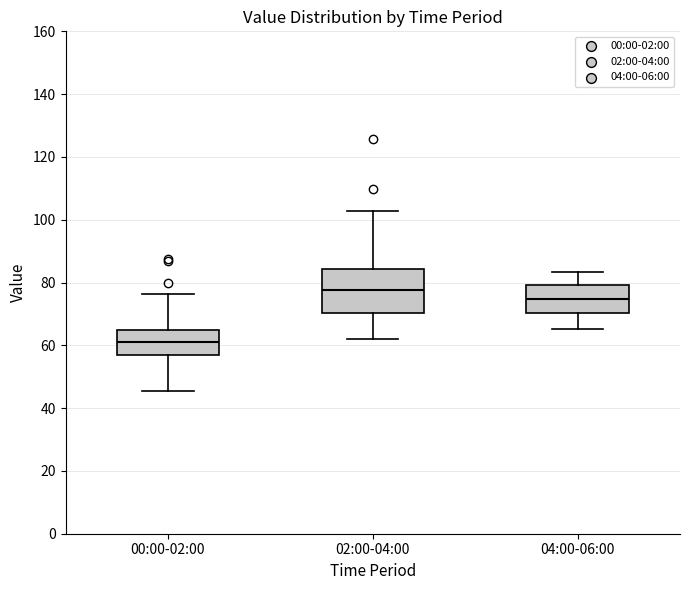

Where is the lower edge of the box for 00:00-02:00 on the y-axis? The values are not printed on the chart, so give them approximately, as read against the axis.

56